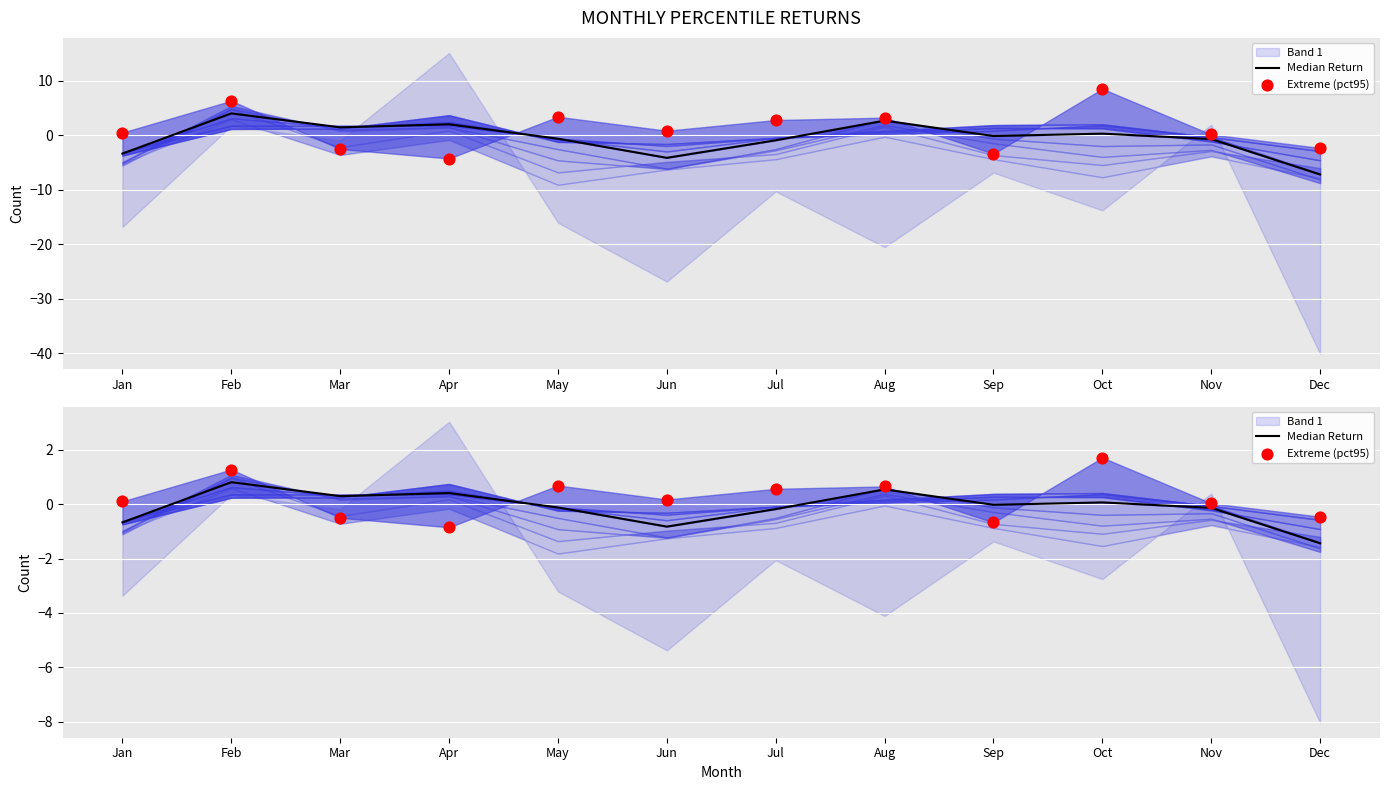

What is the total value across all series at Aug?

1.2